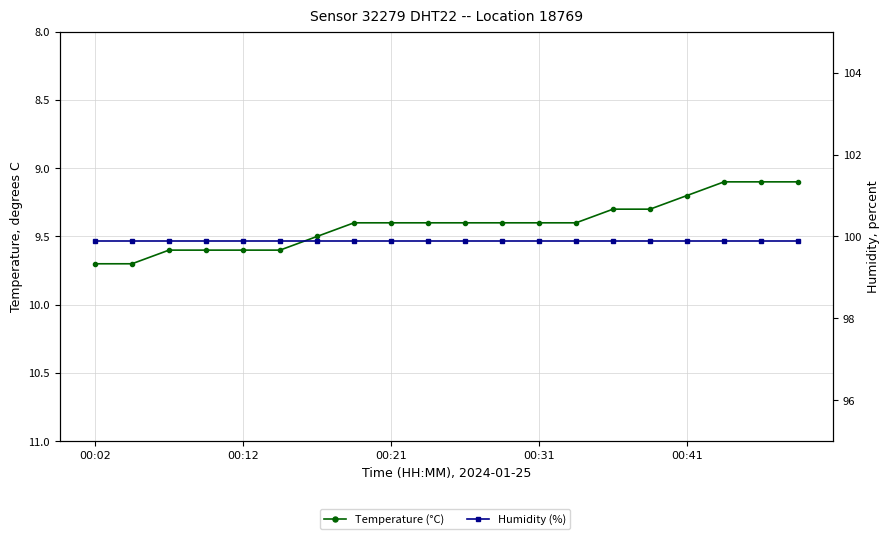

Rank the series by their maximum value, from highest to lowest.

Humidity (%), Temperature (°C)